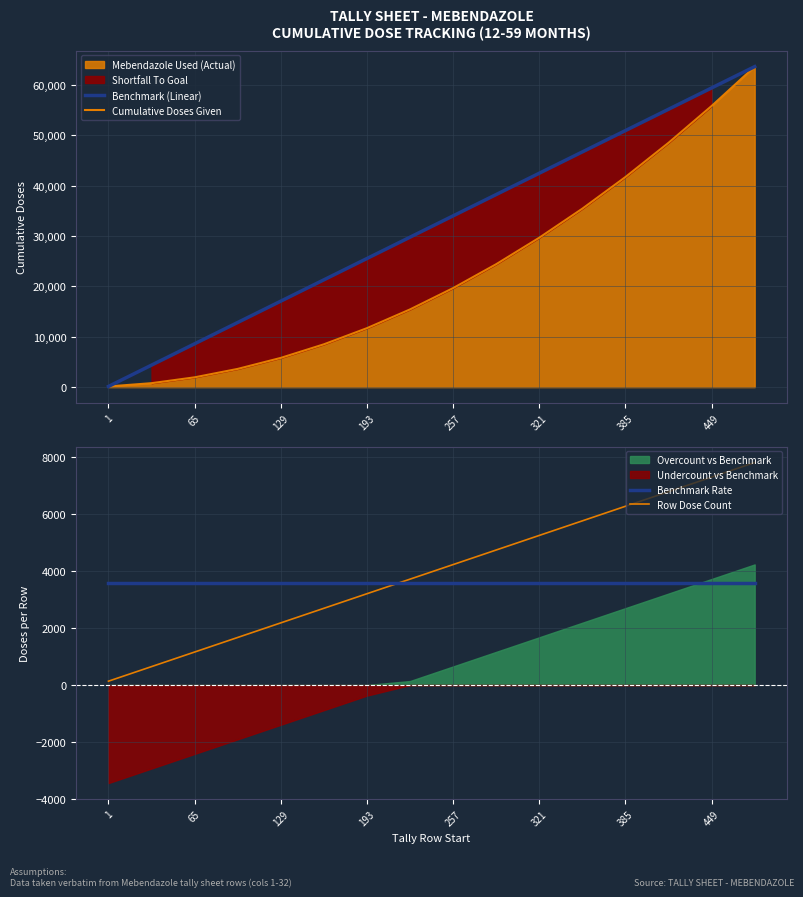

Is it true that Benchmark Rate equals 3578.4 at 9?

True